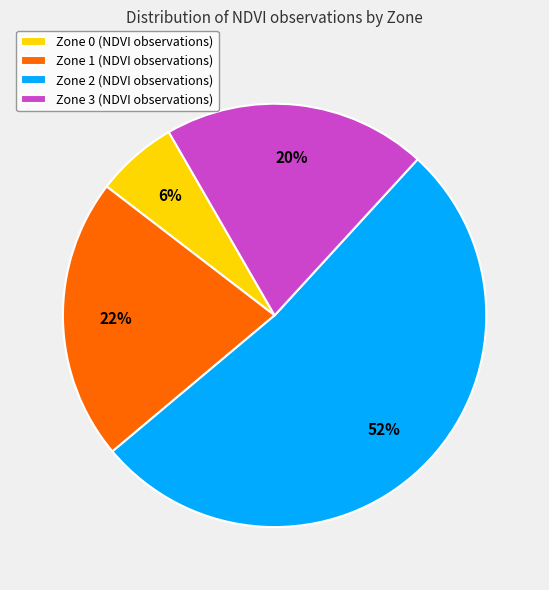

Which has a higher value, Zone 1 or Zone 0?

Zone 1